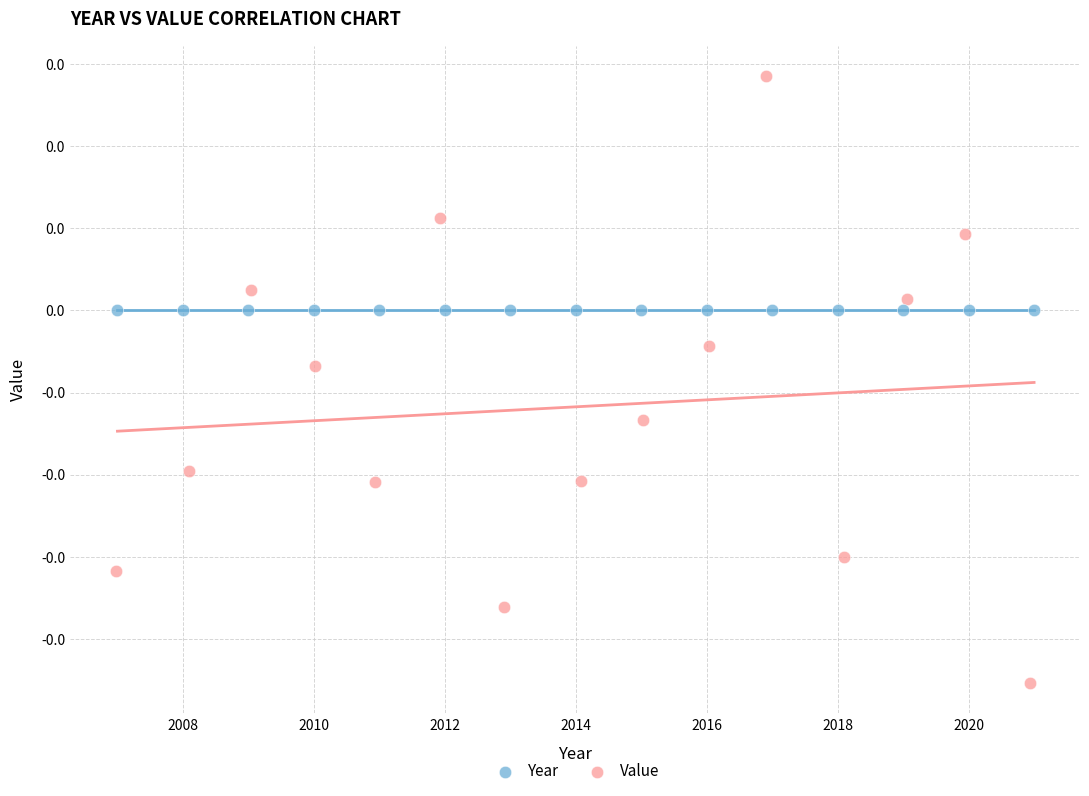

What are all the series names shown in the legend?

Year, Value